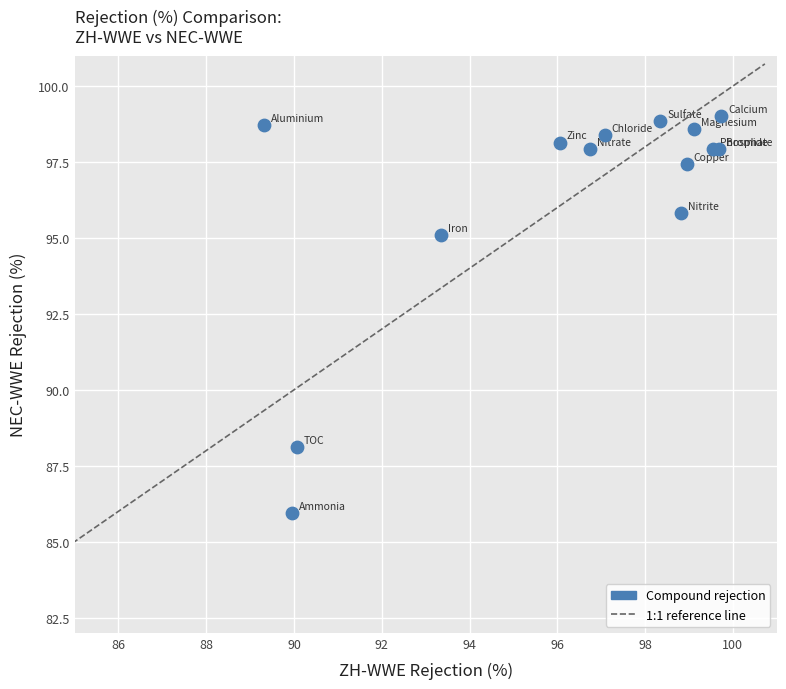

What Y value in the scatter plot is closest to 92?

95.1